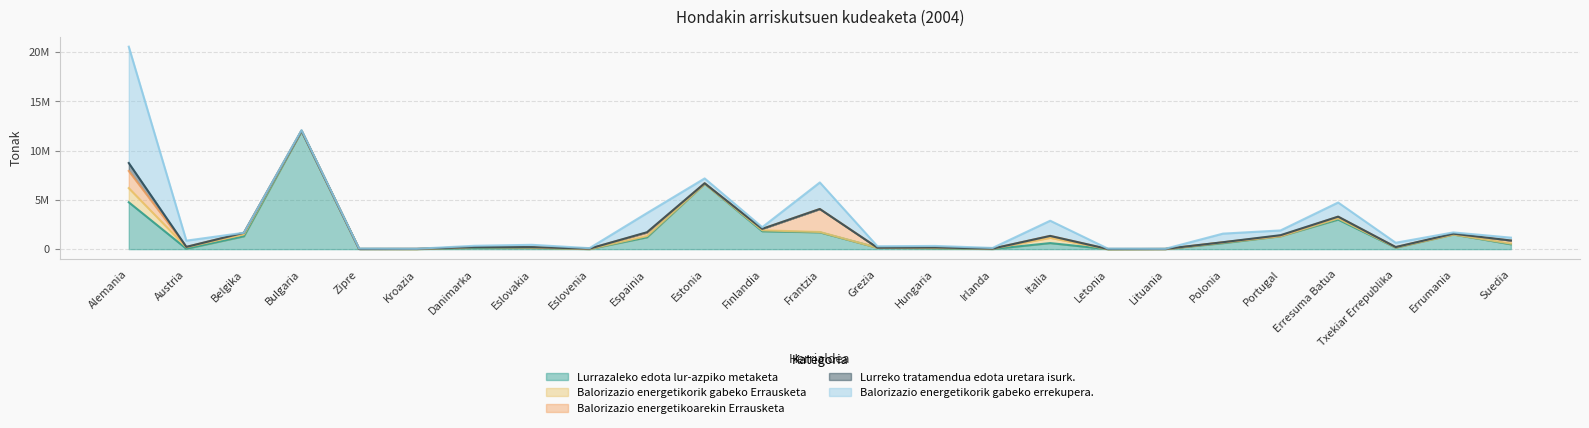

True or false: Balorizazio energetikoarekin Errausketa has a value of 310802 at Suedia.

True